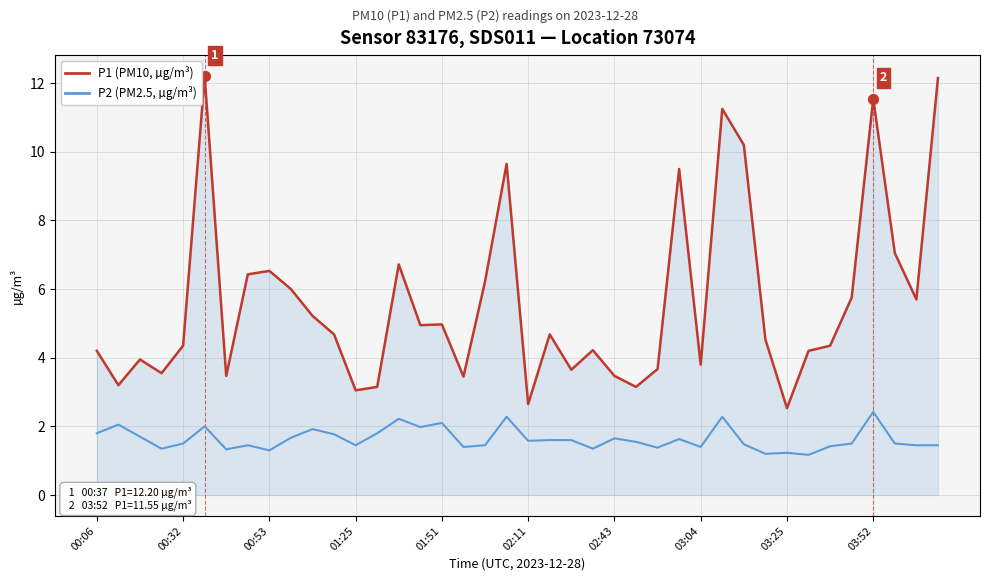

Which series has the largest total across all categories?

P1 (PM10, µg/m³)